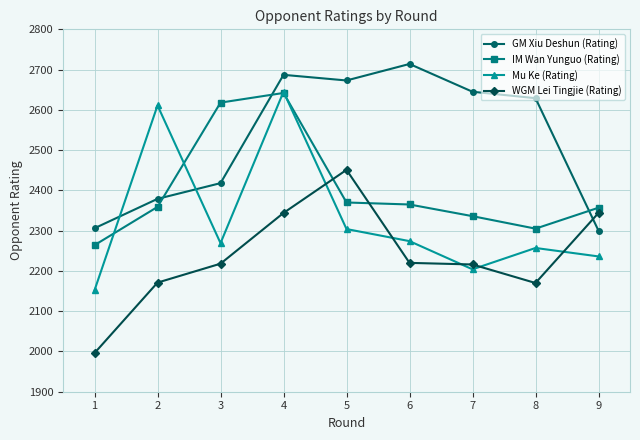

Read the IM Wan Yunguo (Rating) value at 9, to the nearest 50.

2350